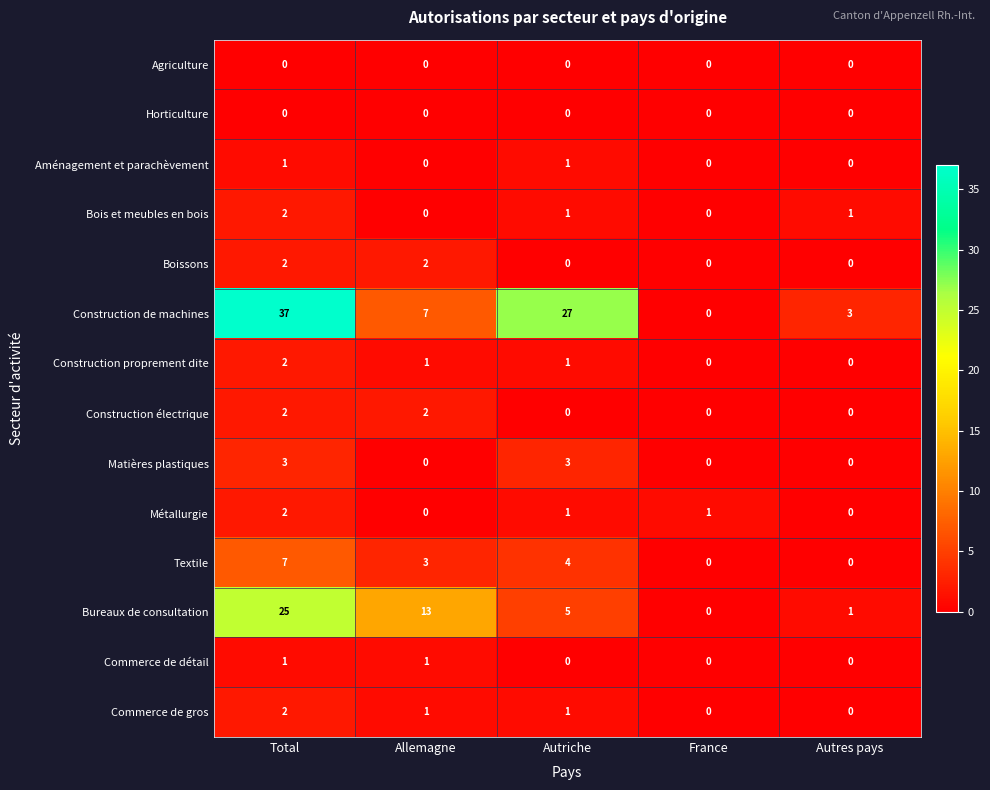

Which series has the largest total across all categories?

Construction de machines